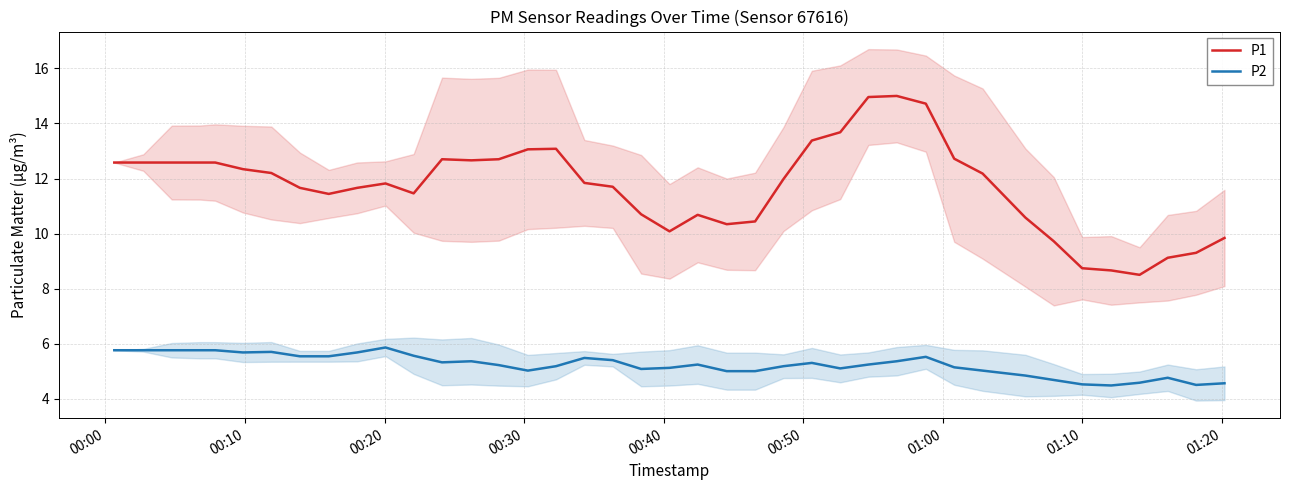

True or false: P2 and P1 intersect in this chart.

False